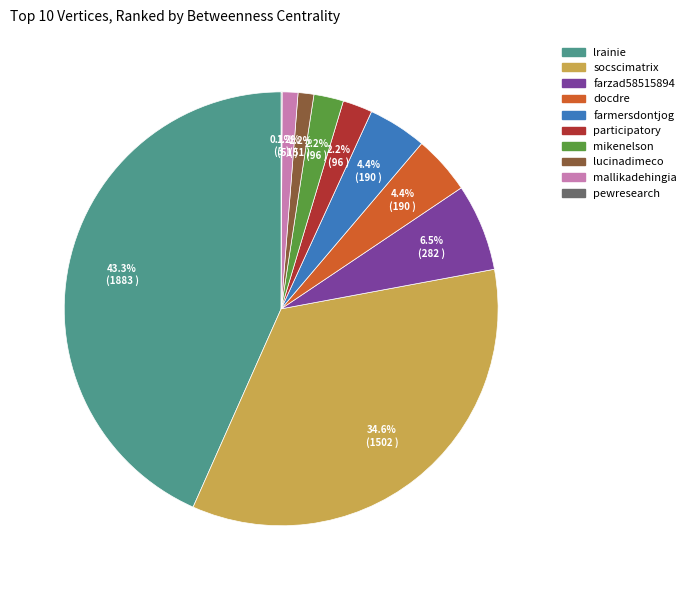

Approximately how many times larger is the value at lucinadimeco compared to docdre?

0.3